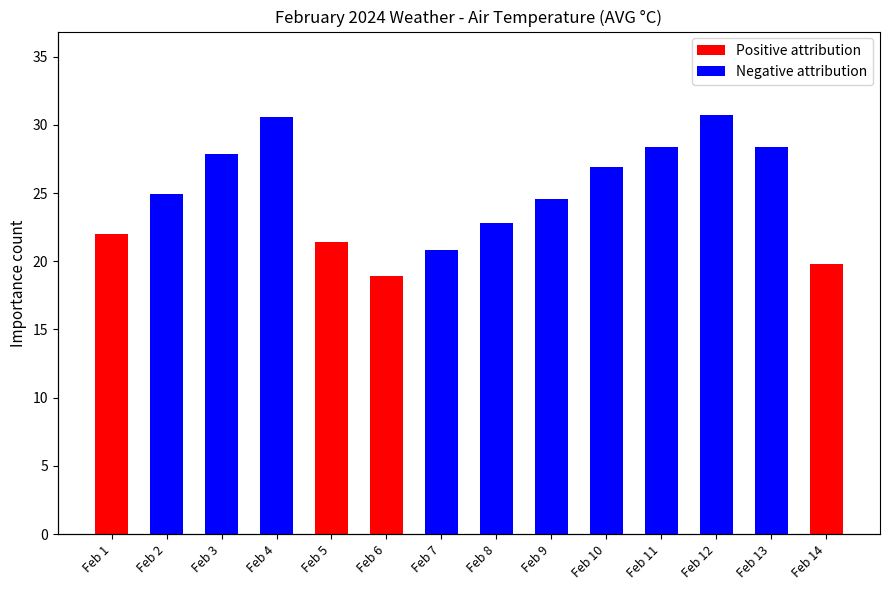

Which category has the highest value across all series?

Feb 12